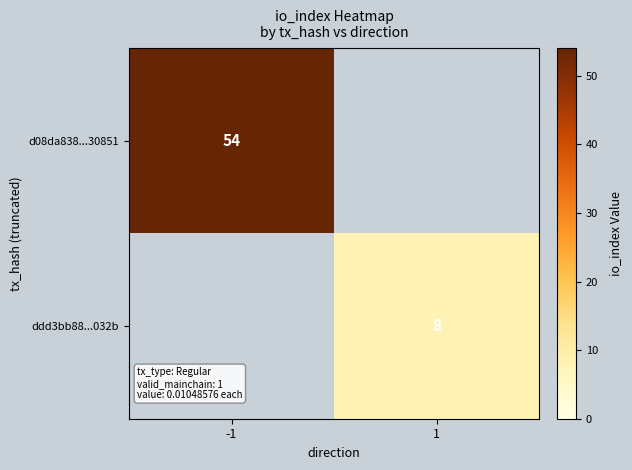

Is it true that ddd3bb88...032b equals 8 at 1?

True